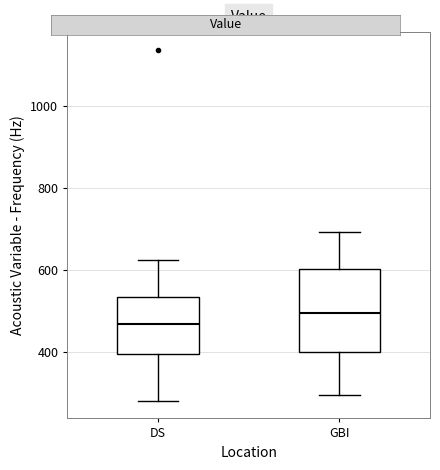

Which box has the lowest median line?

DS